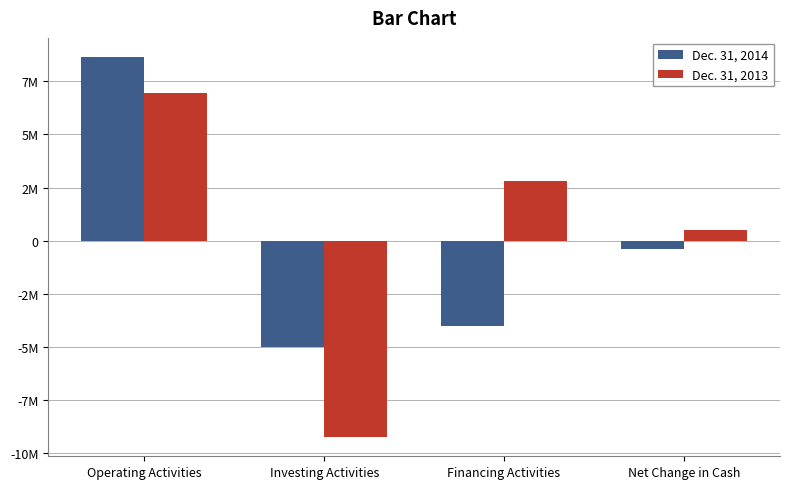

What is the label of the 4th bar from the right?

Operating Activities